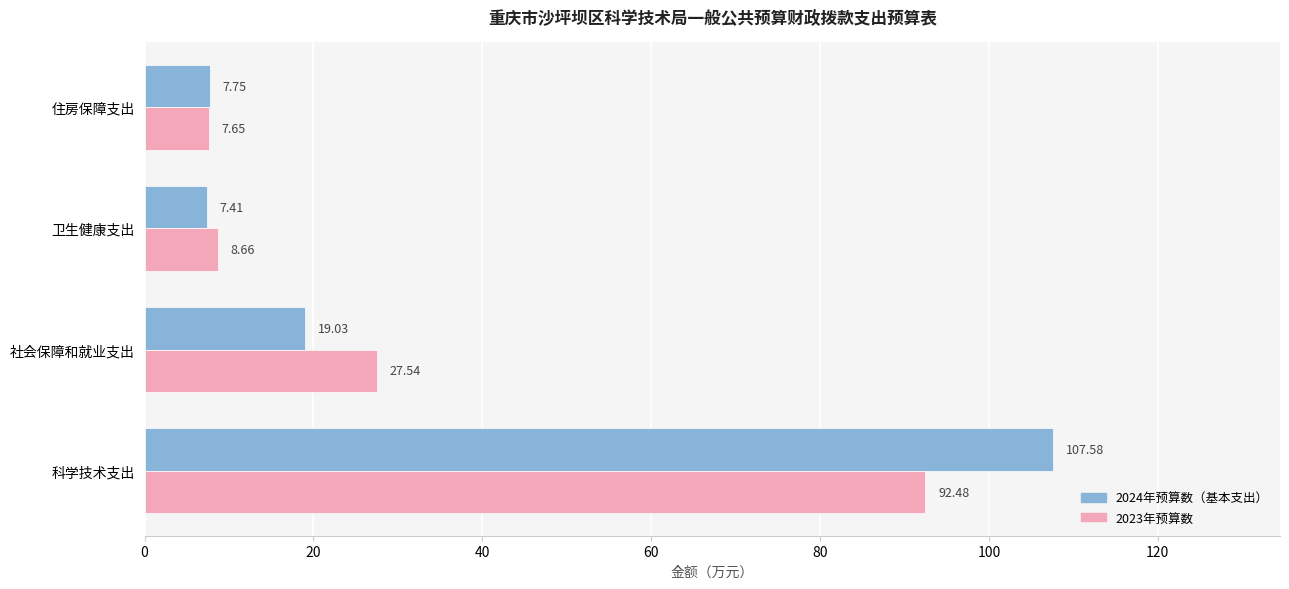

Rank the series by their maximum value, from lowest to highest.

2023年预算数, 2024年预算数（基本支出）